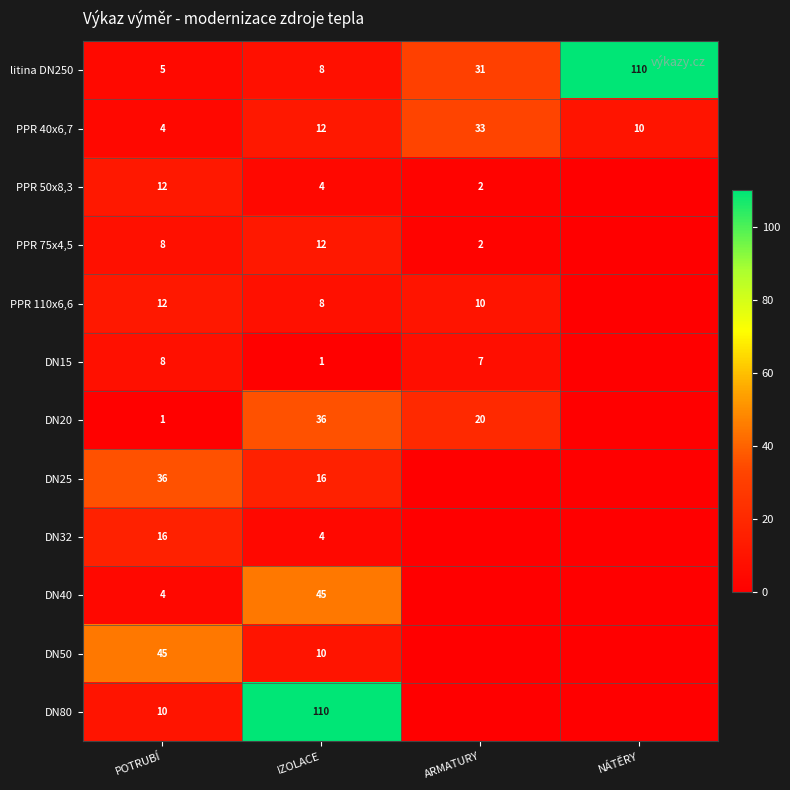

What is the total value across all series at IZOLACE?

266